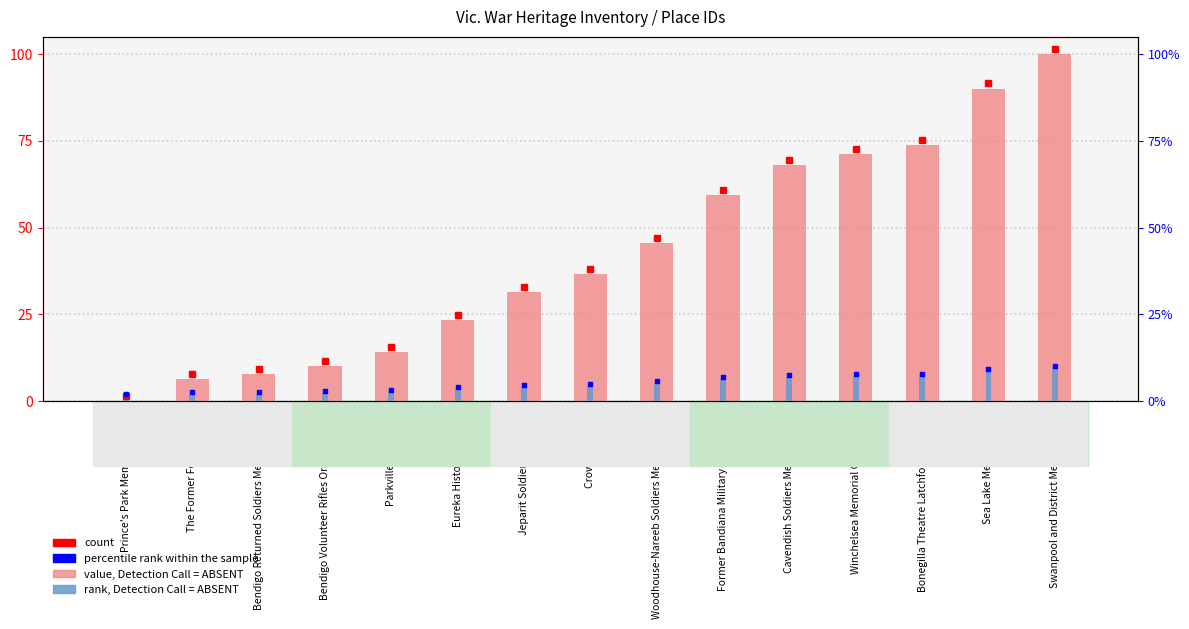

How many bars are there in total?

30